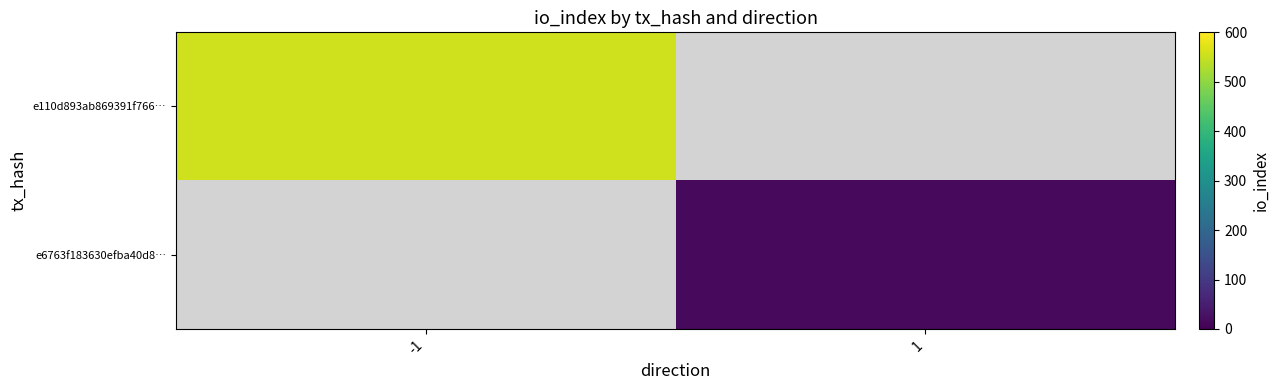

At how many categories does at least one series exceed 481?

1